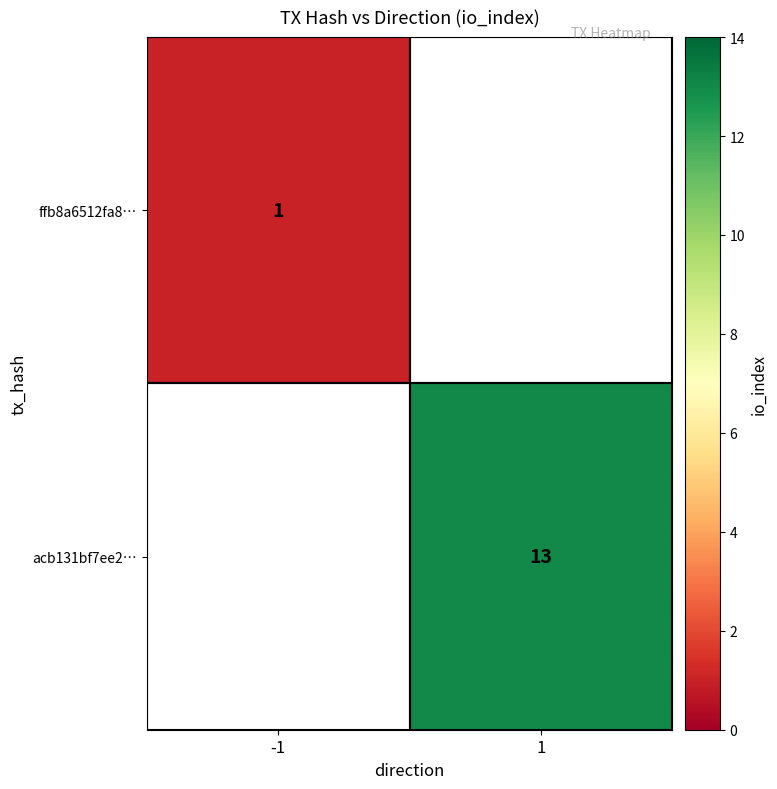

The value of ffb8a6512fa8… at -1 is 2. True or false?

False